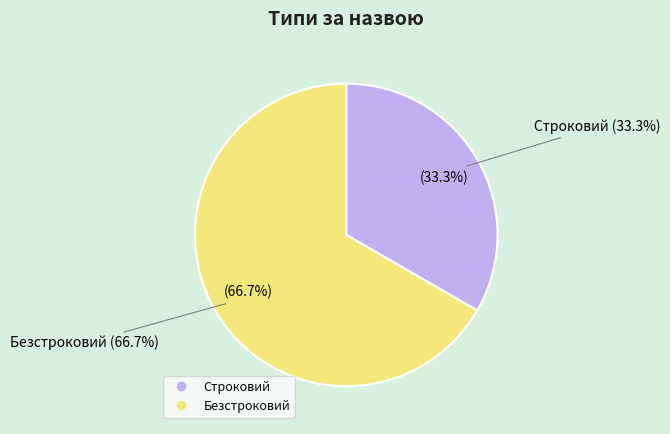

Which slice is the smallest?

Строковий